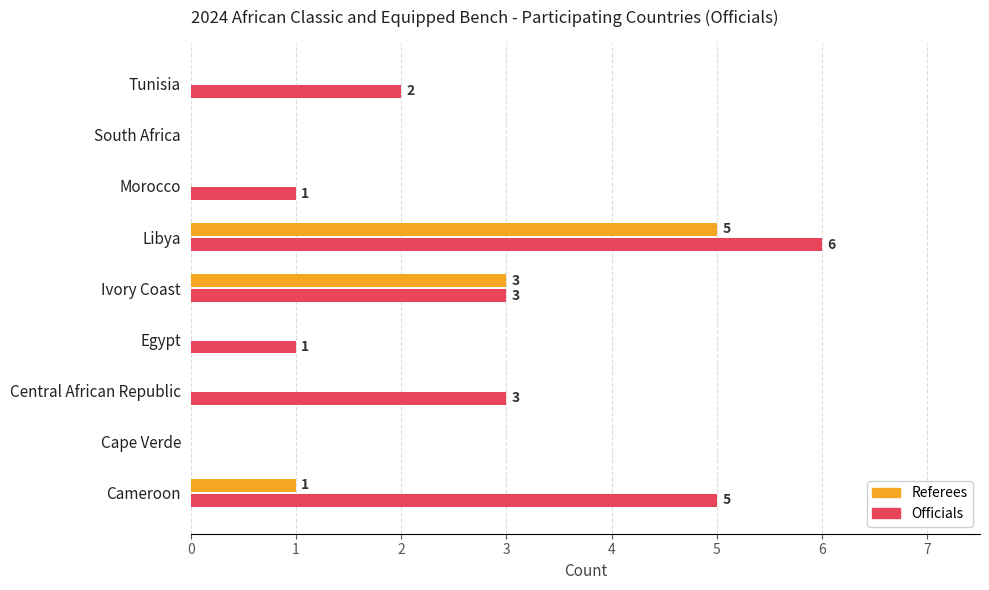

Which series has the largest total across all categories?

Officials